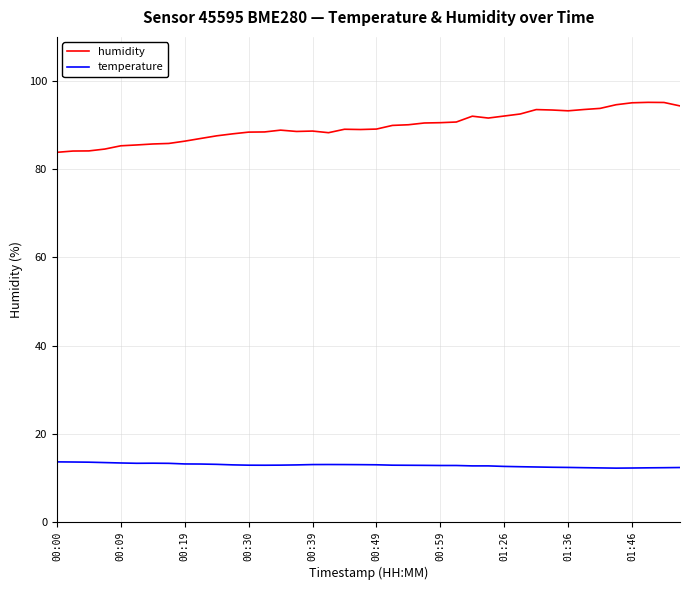

How many lines are shown in the chart?

2